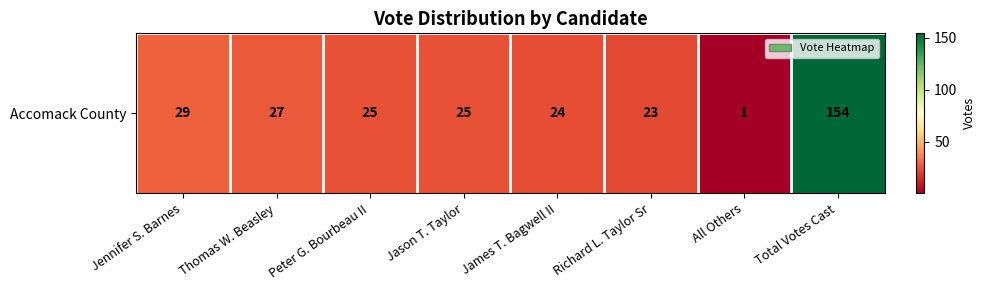

Rank the categories by value from lowest to highest.

All Others, Richard L. Taylor Sr, James T. Bagwell II, Peter G. Bourbeau II, Jason T. Taylor, Thomas W. Beasley, Jennifer S. Barnes, Total Votes Cast